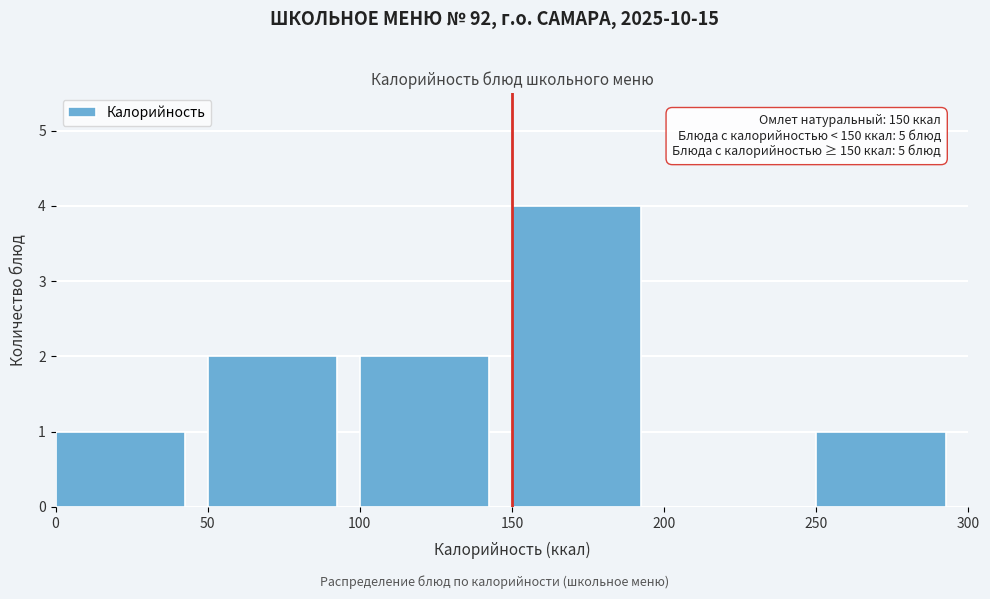

Which range on the x-axis has the tallest bar?

150 to 200